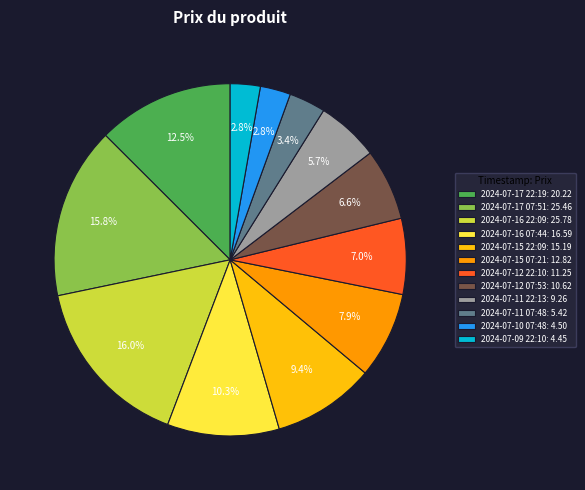

To the nearest percent, what is the average slice percentage?

8%